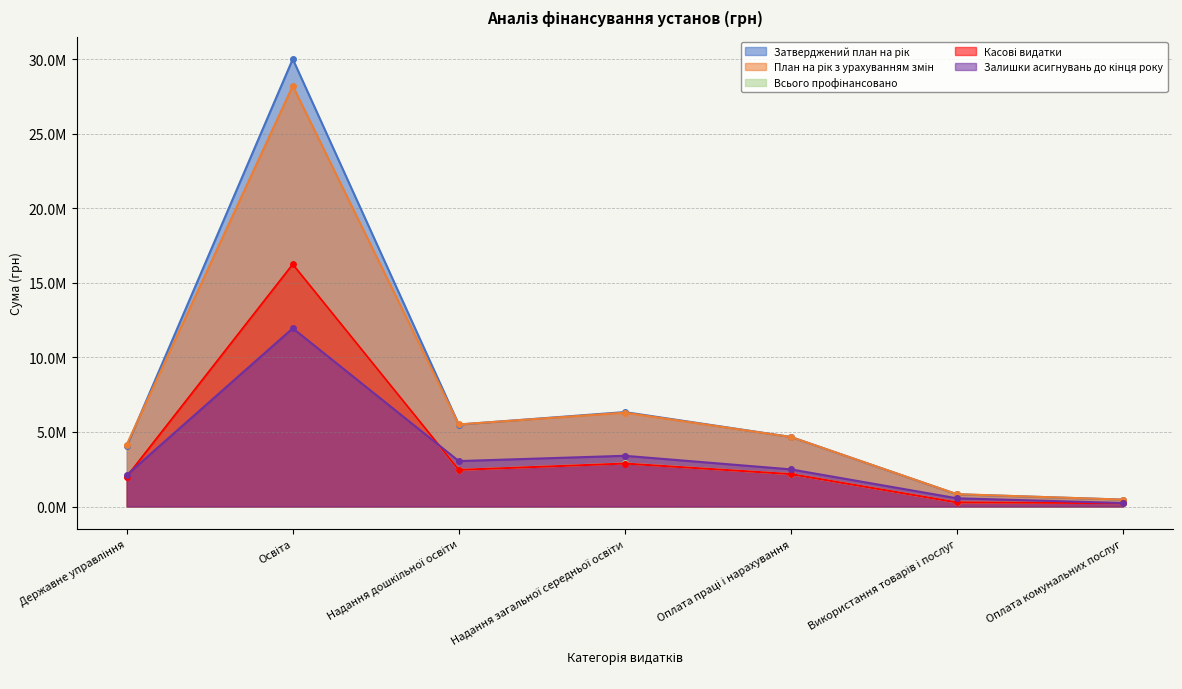

How many data points does each series have?

7